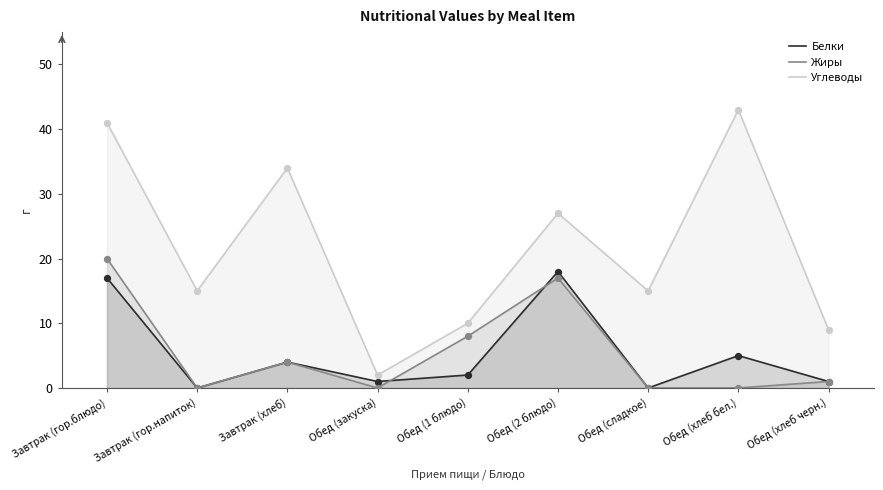

Which series reaches the minimum Y coordinate?

Белки